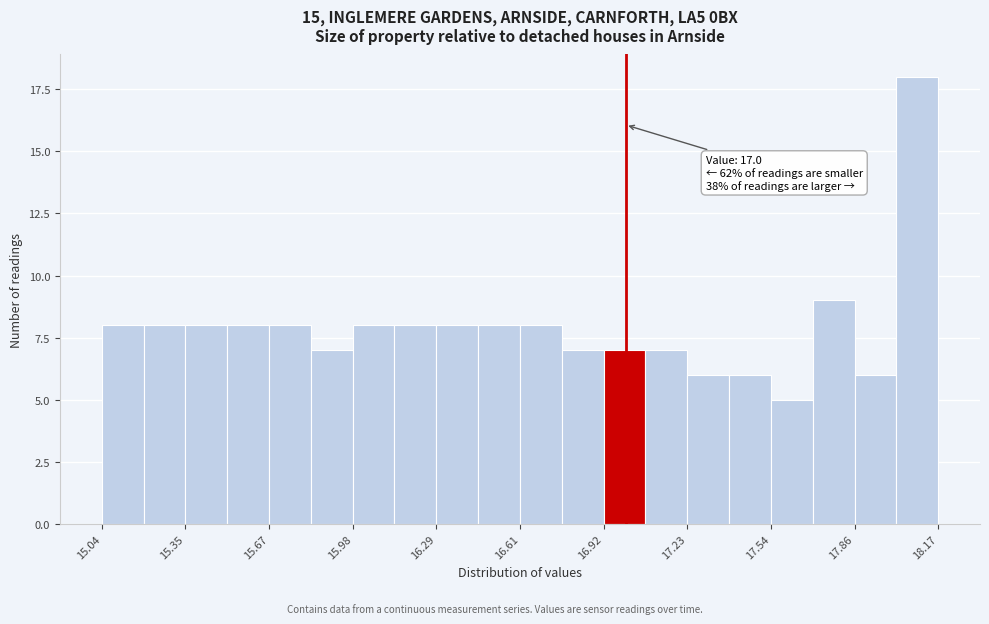

Read against the x-axis, roughly where is the centre of the tallest bar?

18.10